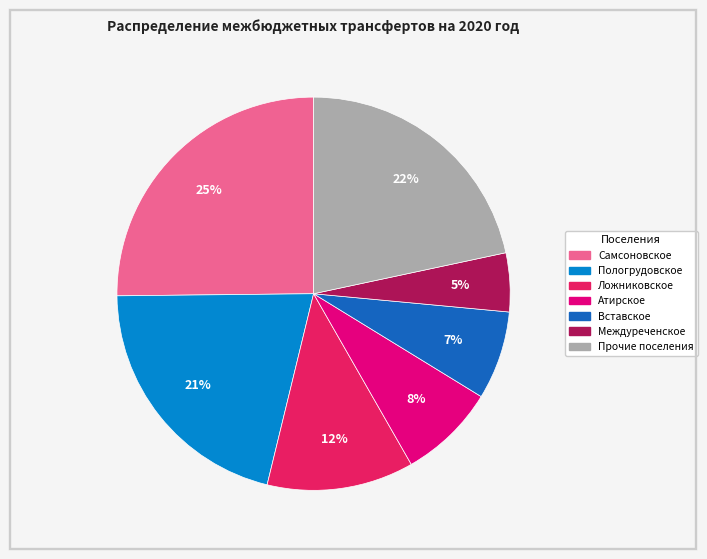

To the nearest percent, what is the difference between the largest and smallest slice percentages?

20%